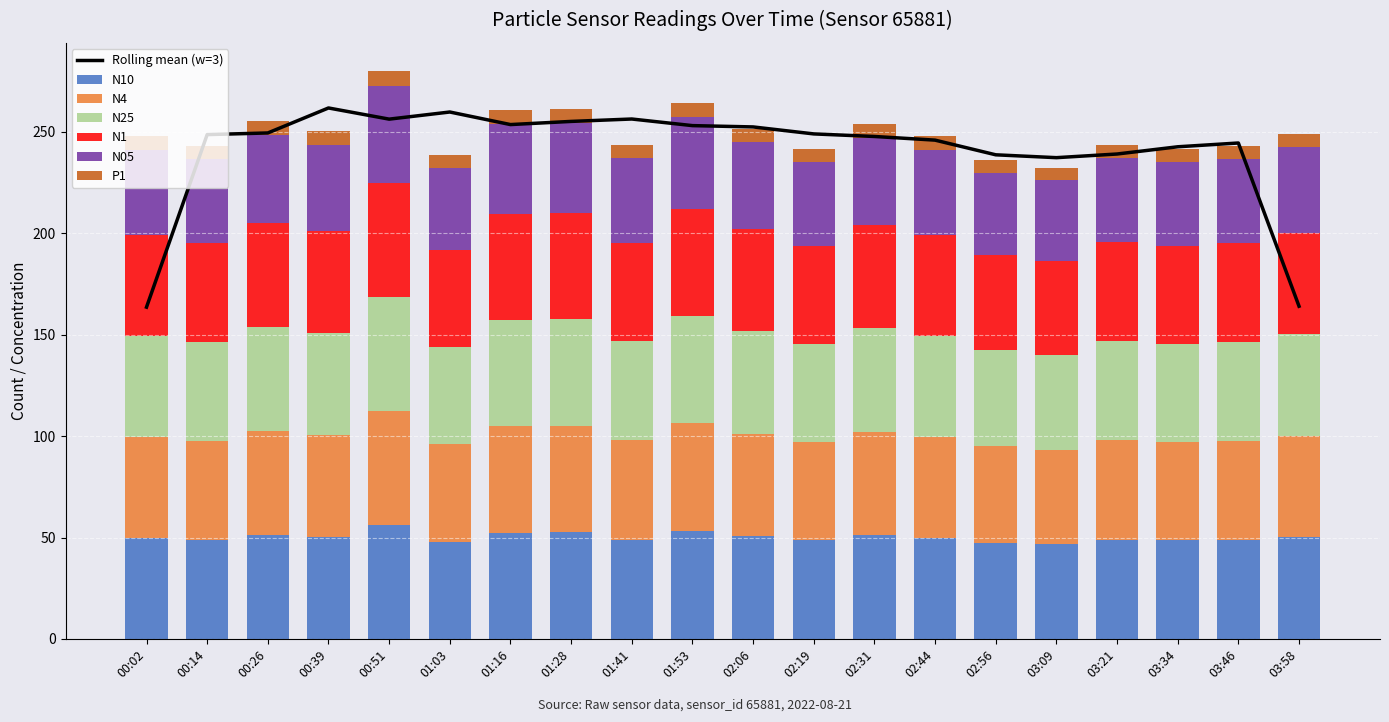

What is the label of the 14th bar from the right?

01:16